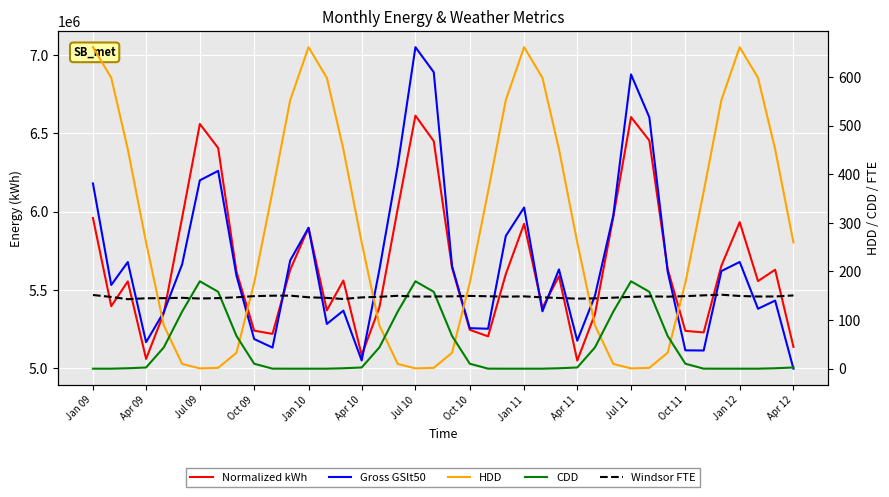

What is the maximum value shown in the chart?

7051776.7